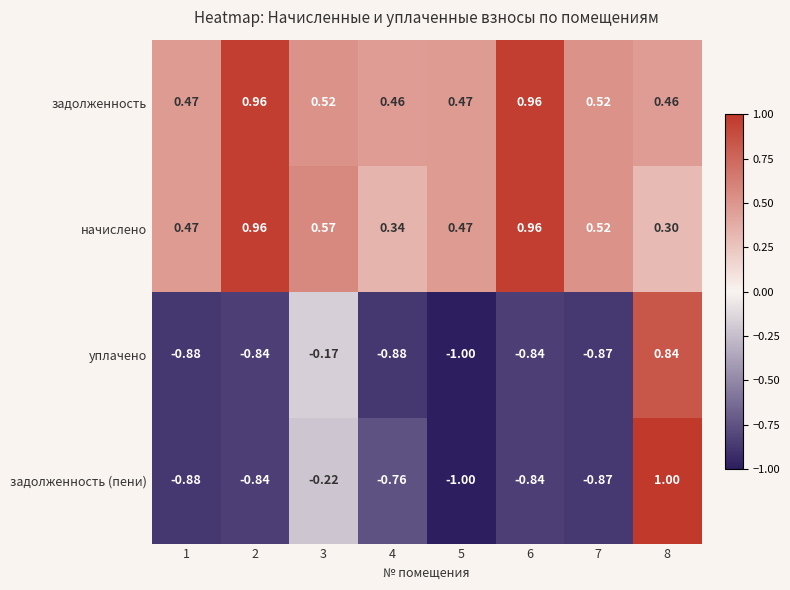

Is the value of задолженность at 3 greater than the value of уплачено at 3?

Yes